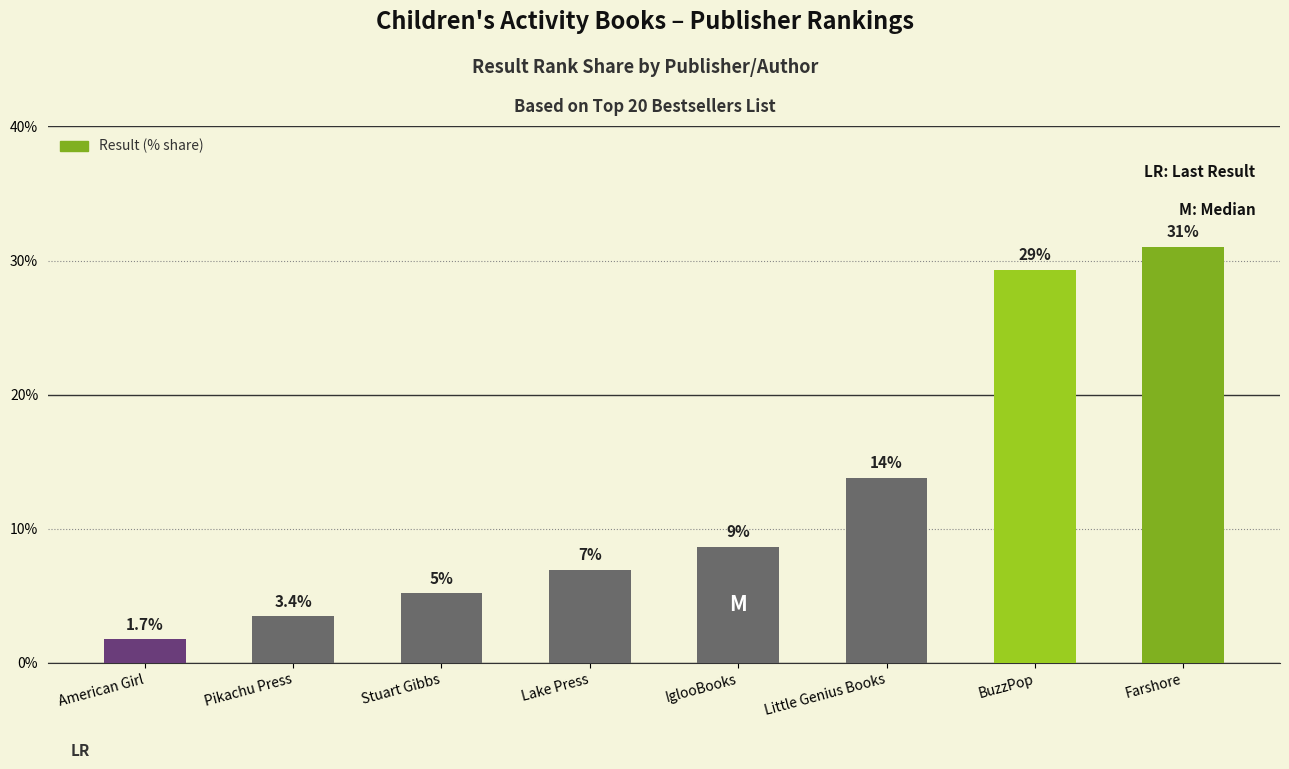

Which label corresponds to the smallest value in the chart?

American Girl